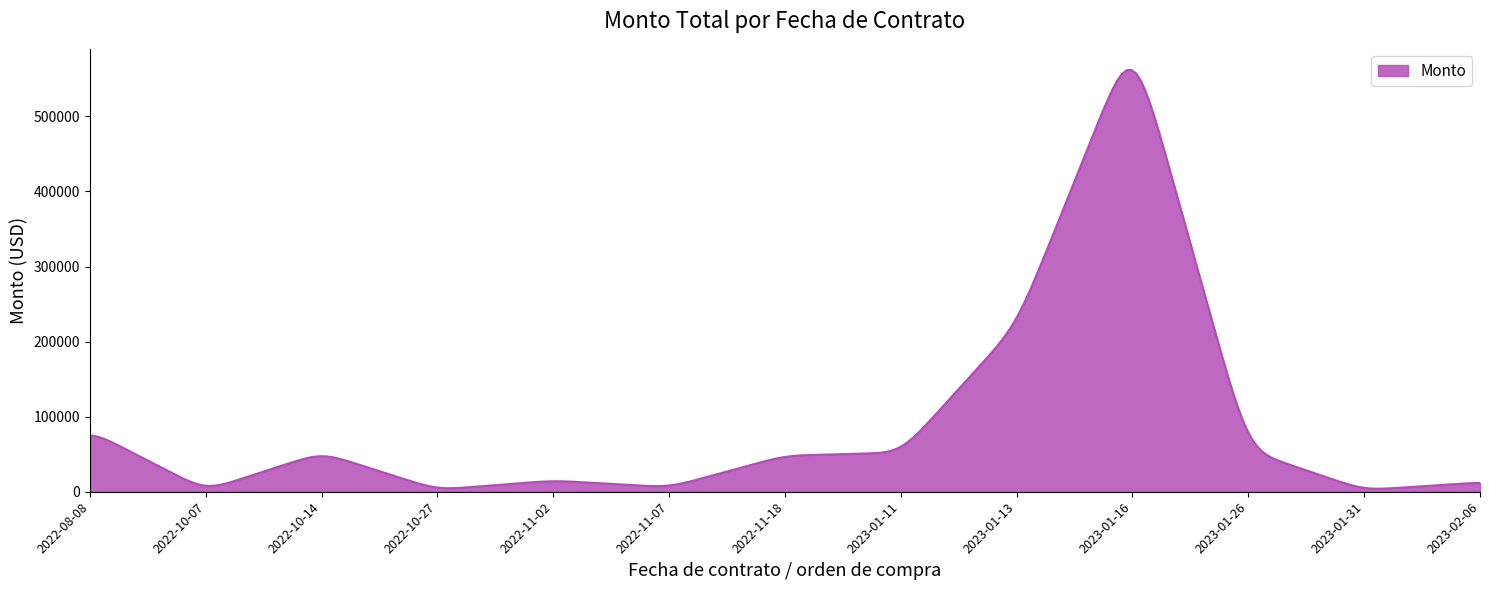

What is the greatest value displayed?

561860.8